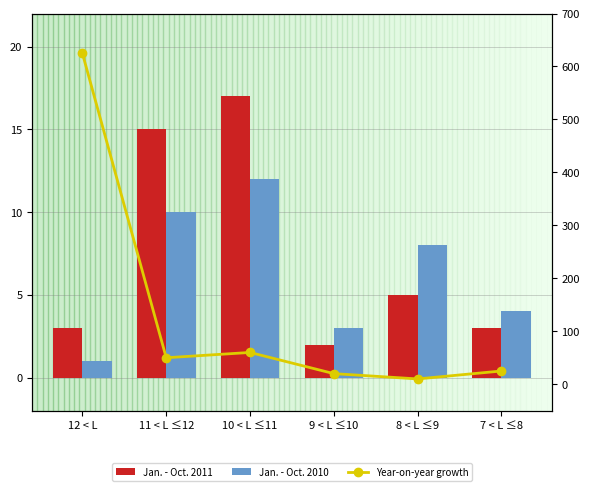

What is the average value of the Year-on-year growth series?

132